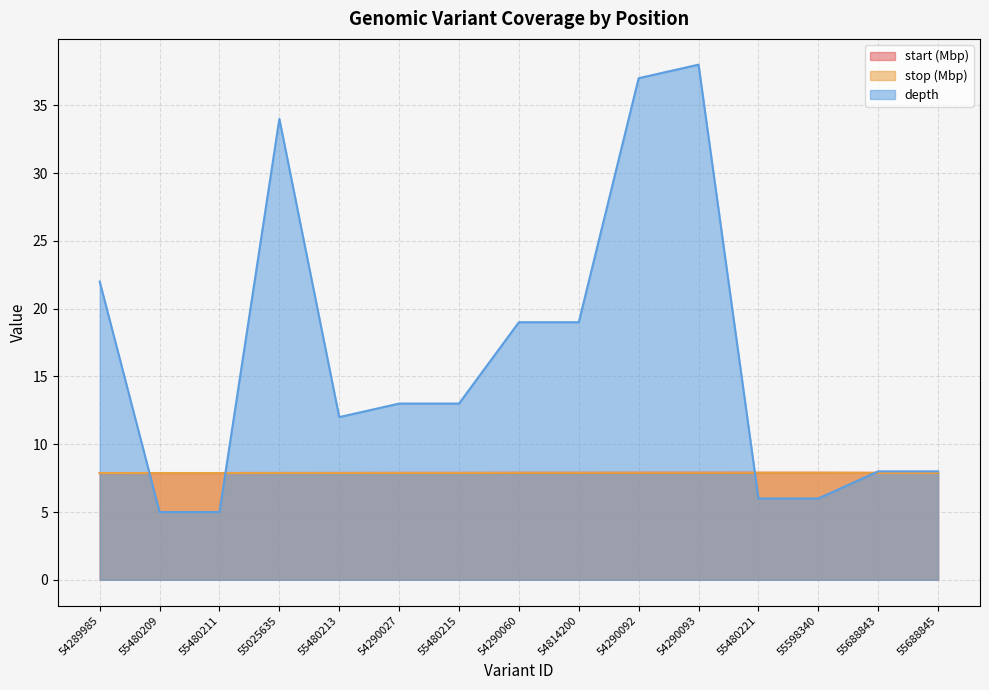

Count the number of categories in the chart.

15